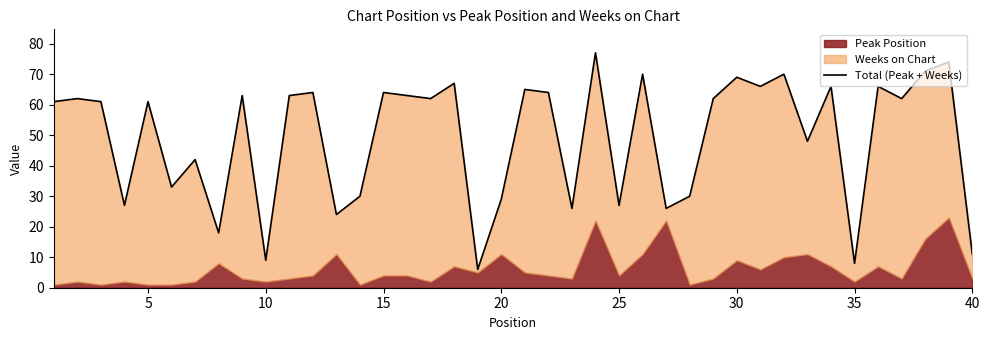

How many points are lower than both their immediate neighbors (excluding endpoints)?

14